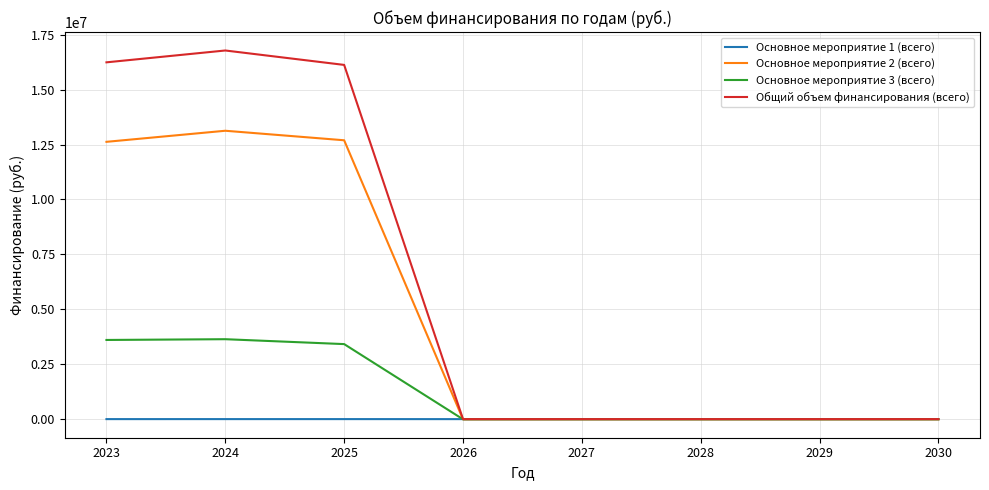

Which series has the largest range (max minus min)?

Общий объем финансирования (всего)